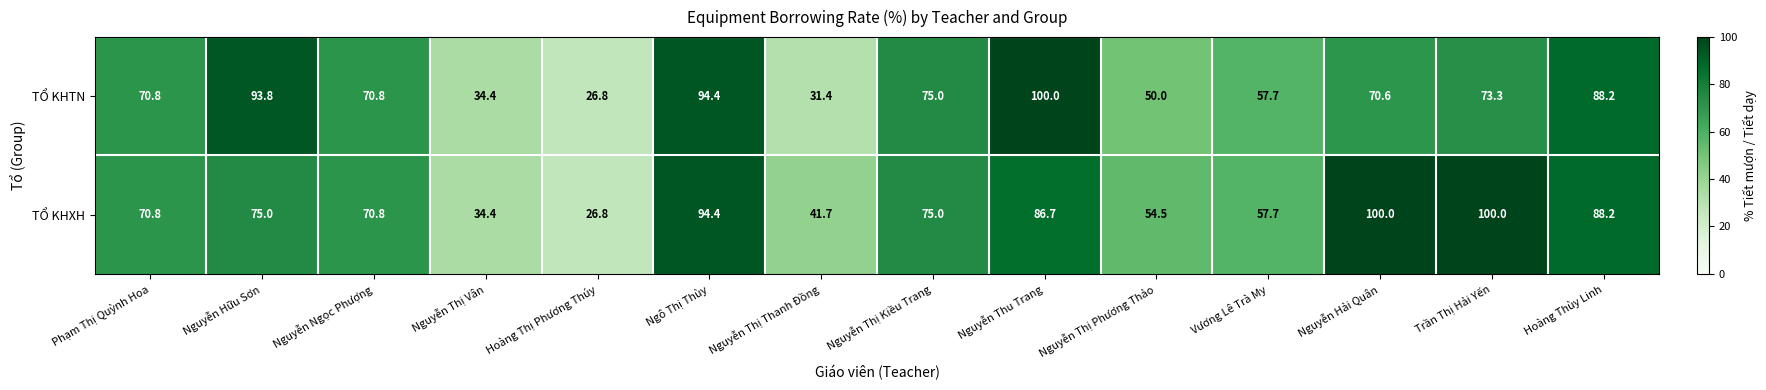

How many data points does each series have?

14